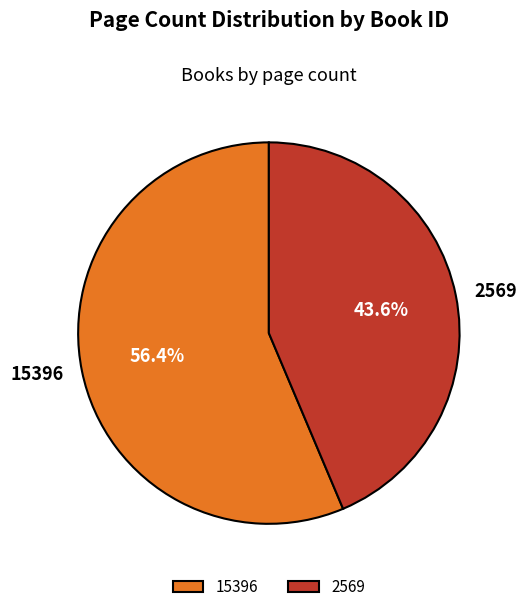

What is the ratio of the value at 2569 to the value at 15396?

0.8